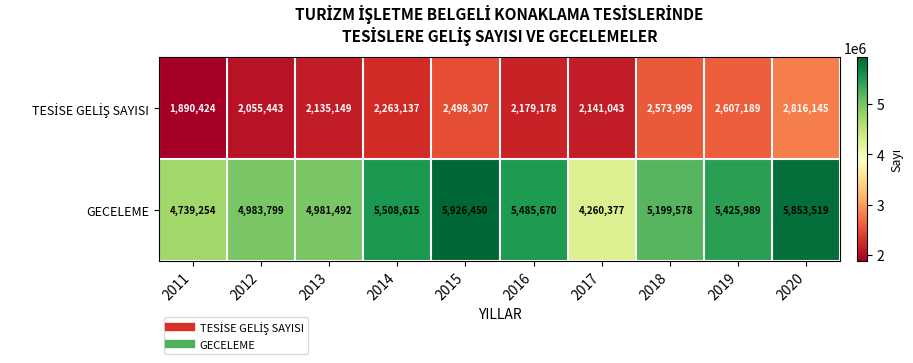

Is it true that GECELEME equals 5508615 at 2014?

True